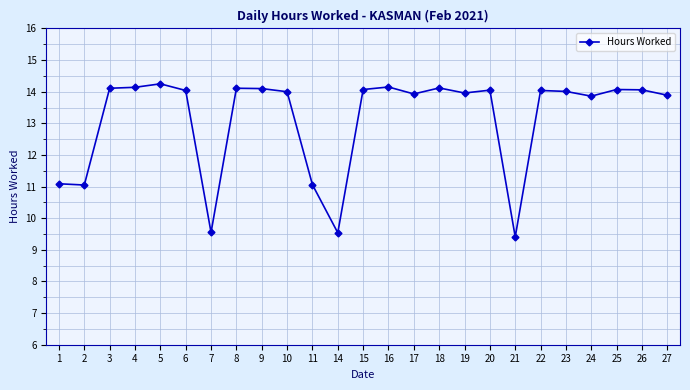

How many categories are shown in the chart?

25